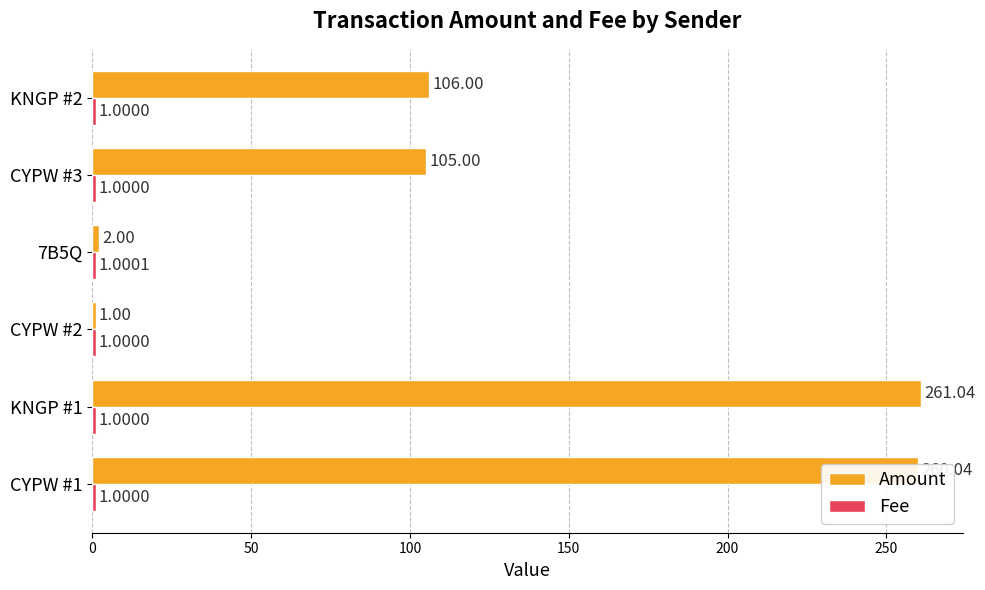

What is the difference between the maximum and minimum values in the Amount series?

260.0